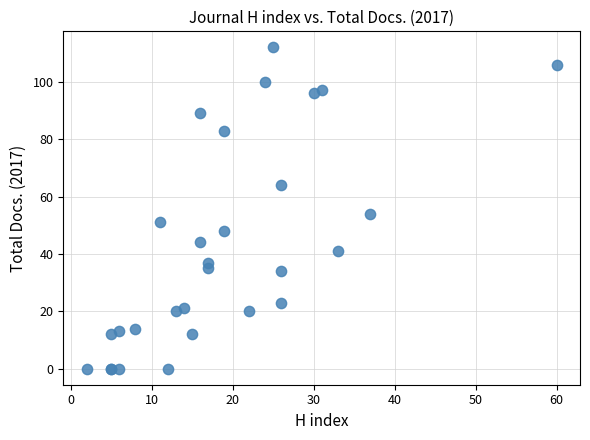

What Y value in the scatter plot is closest to 56?

54